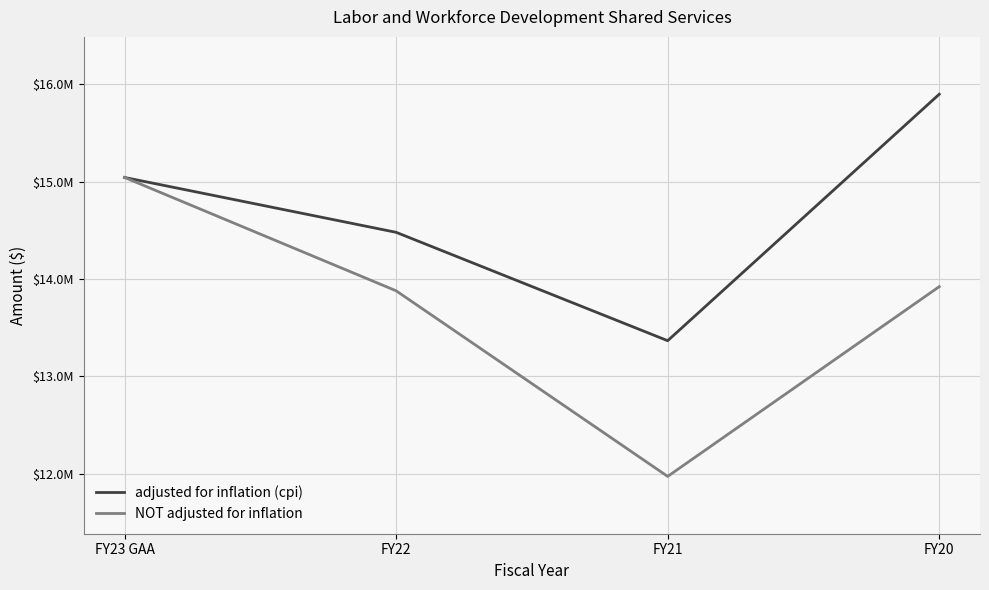

What is the label of the 1st point from the right?

FY20